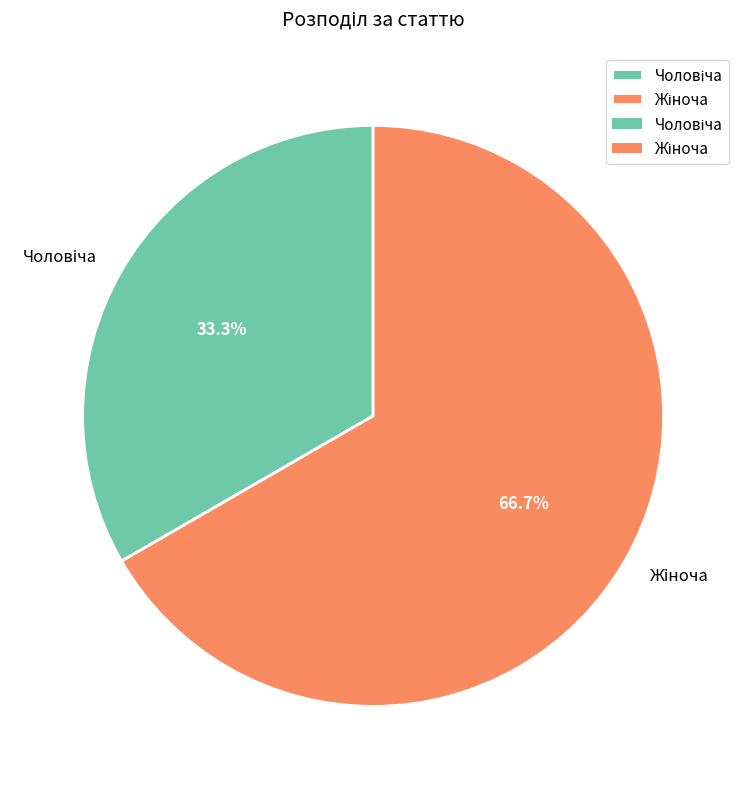

Is there any slice that represents more than half of the pie?

Yes